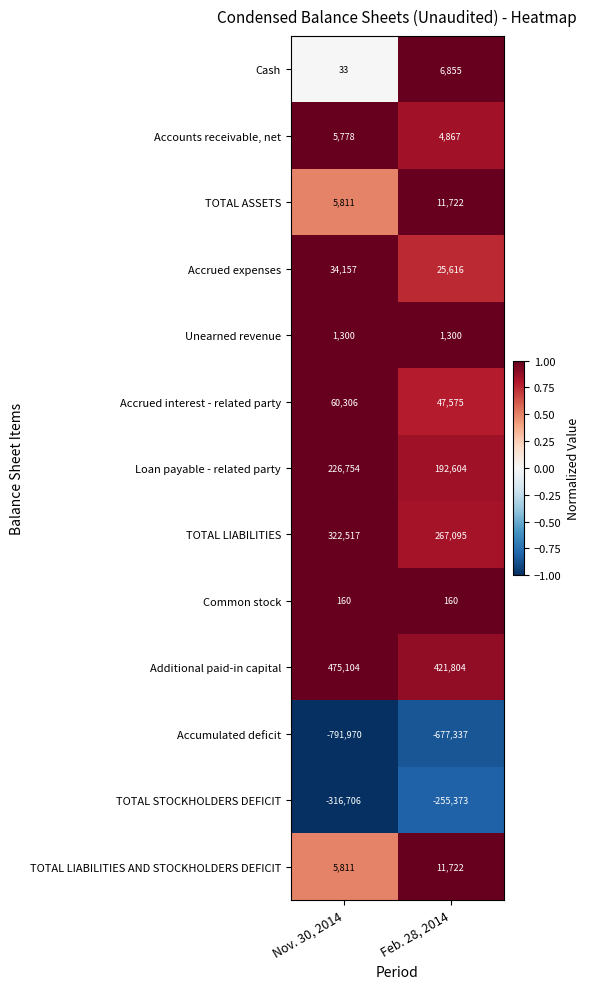

The value of Unearned revenue at Nov. 30, 2014 is 381. True or false?

False